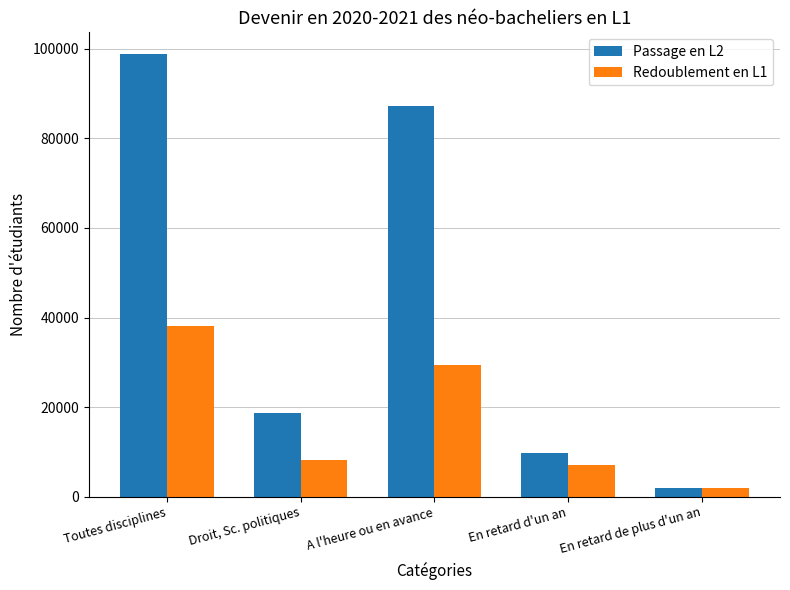

At how many categories does at least one series exceed 21652?

2